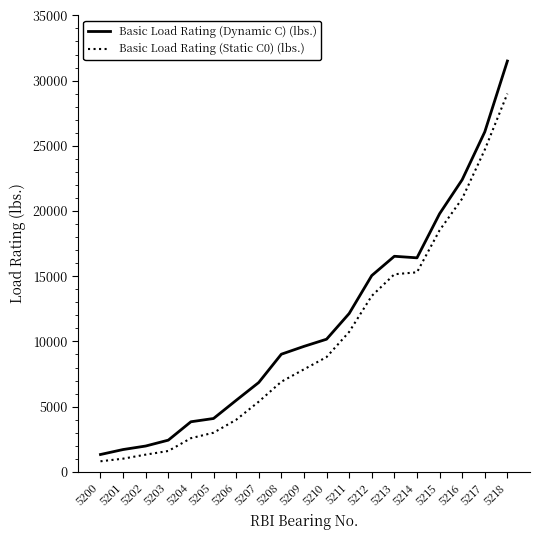

Is this an area chart (filled region under the line)?

No